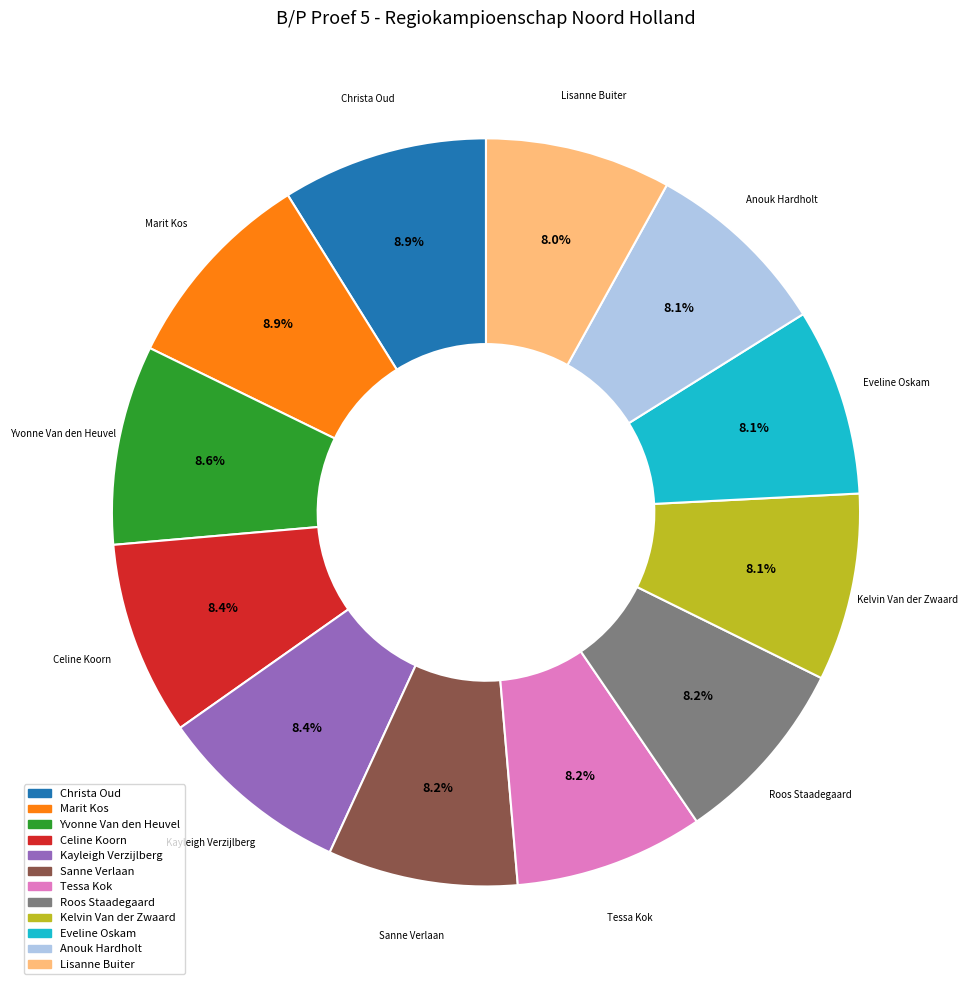

Does Kayleigh Verzijlberg represent more than half of the total?

No